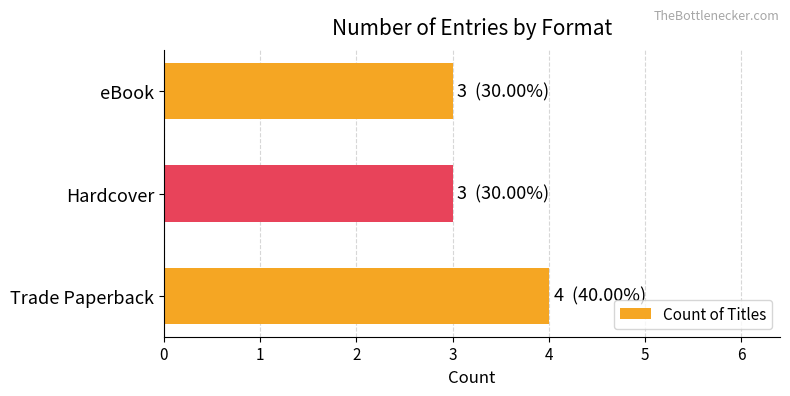

What is the sum of all values?

10